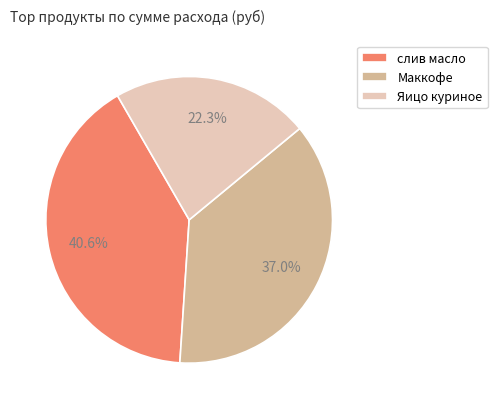

What is the total percentage of слив масло and Маккофе?

77.7%